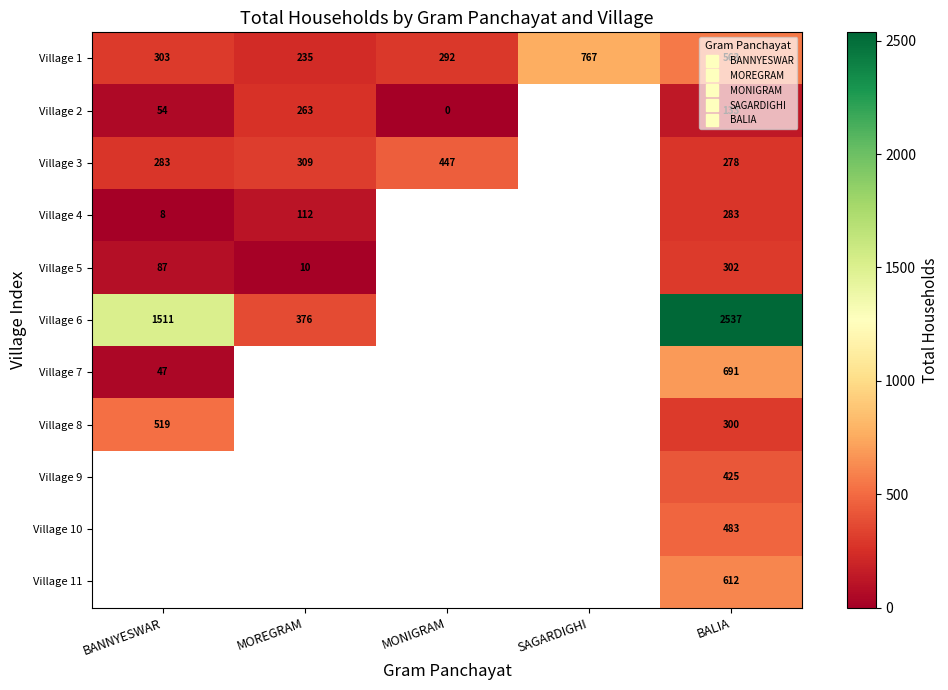

At how many categories does at least one series exceed 1716?

1